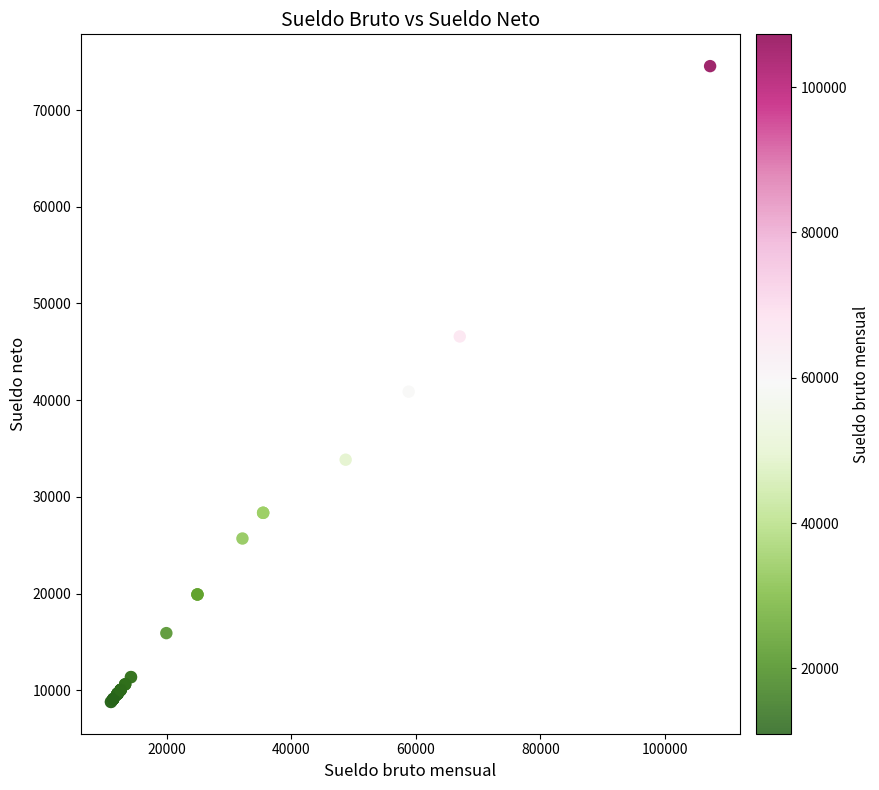

What Y value in the scatter plot is closest to 41673?

40886.2